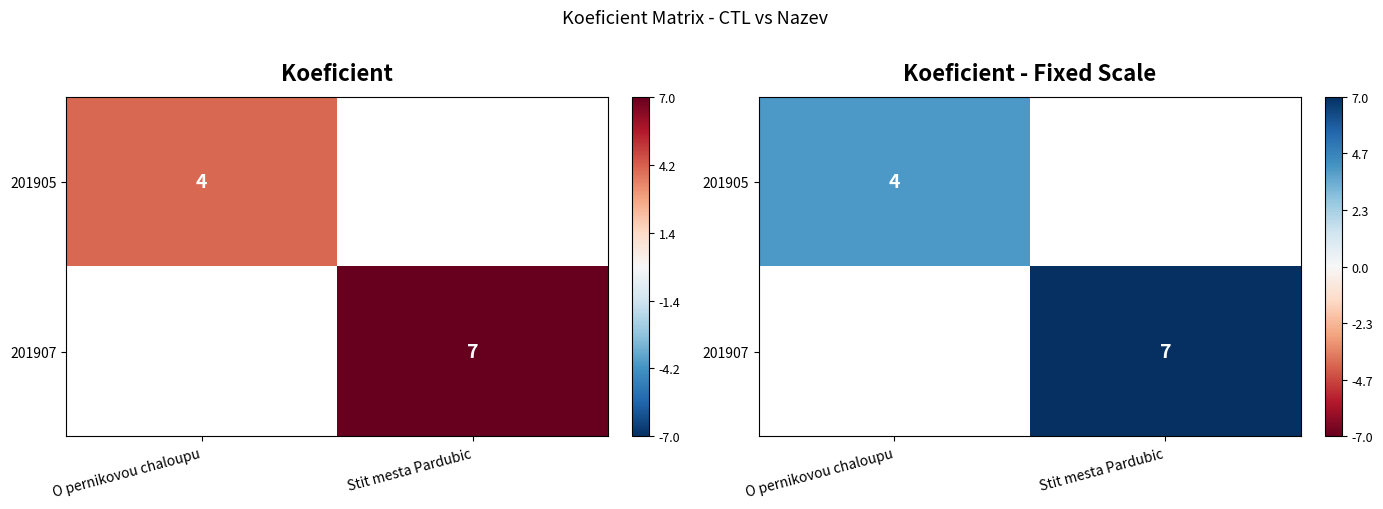

What is the approximate value of 201905 at O pernikovou chaloupu?

4.0